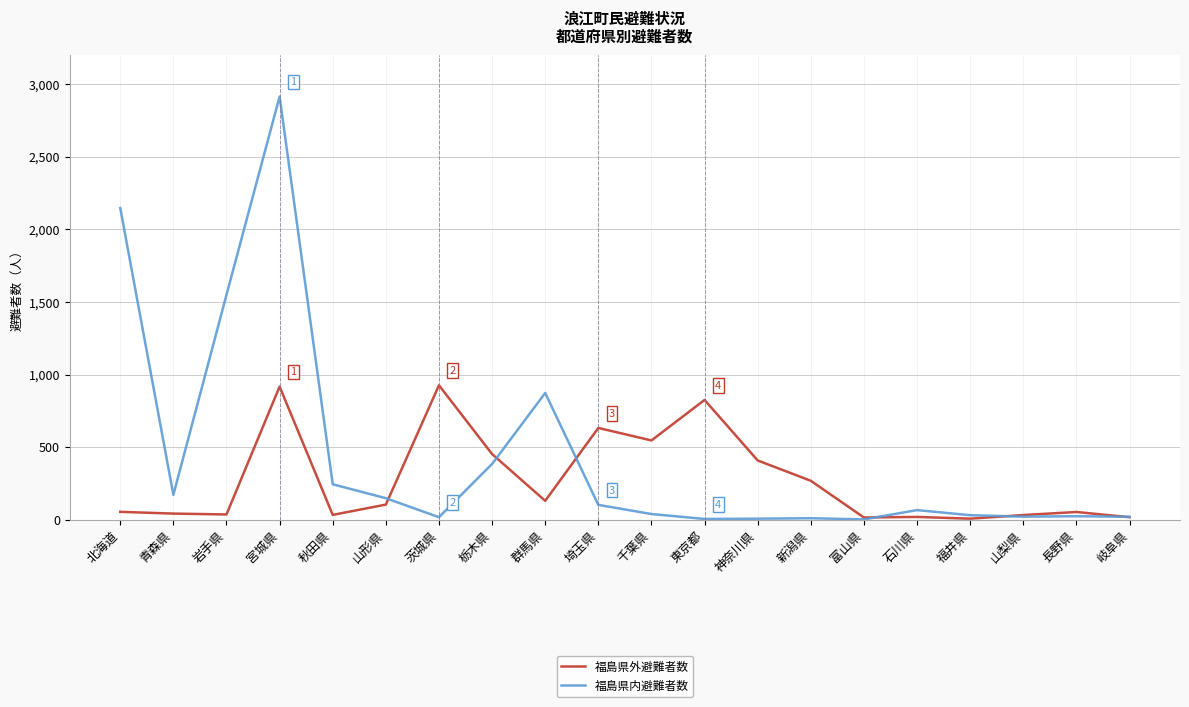

List the series in order of their overall mean, highest first.

福島県内避難者数, 福島県外避難者数